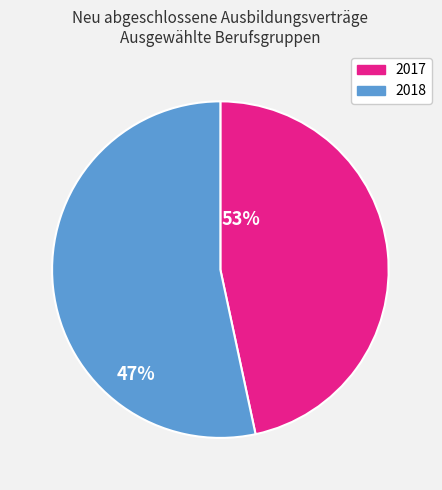

Is there any slice that represents more than half of the pie?

Yes